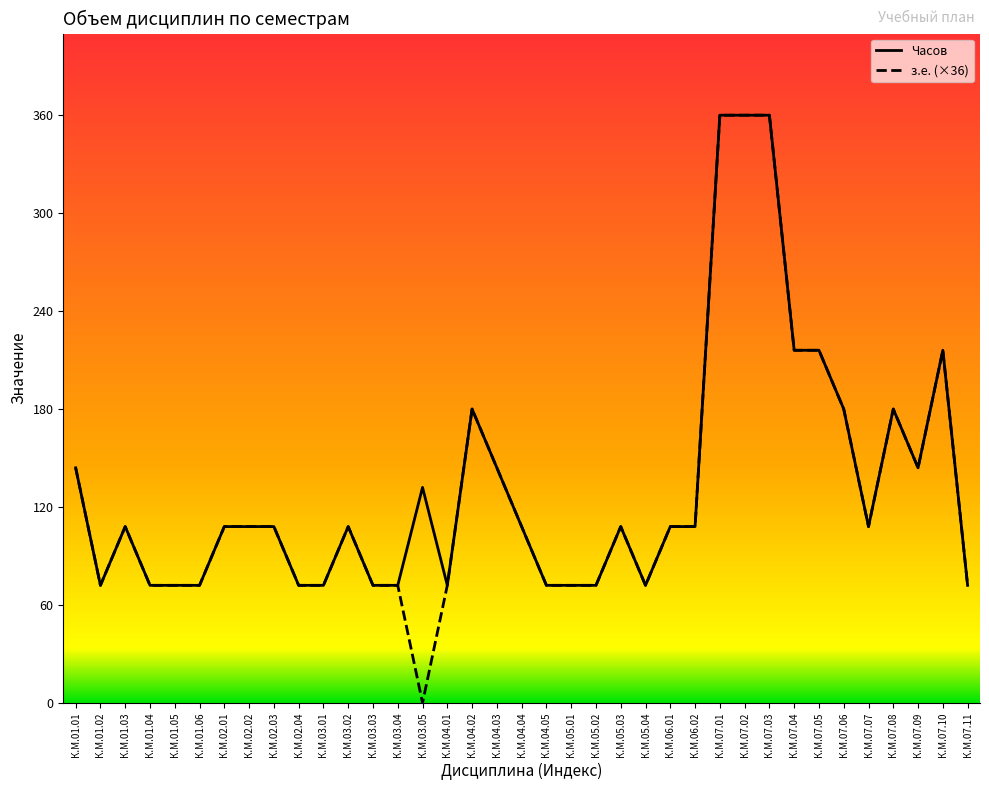

Where does the з.е. (×36) series first go above 108?

К.М.01.01